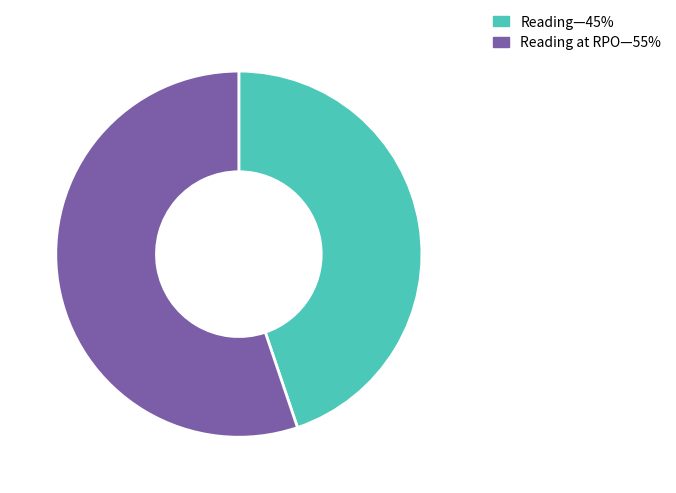

Does any single category account for the majority?

Yes